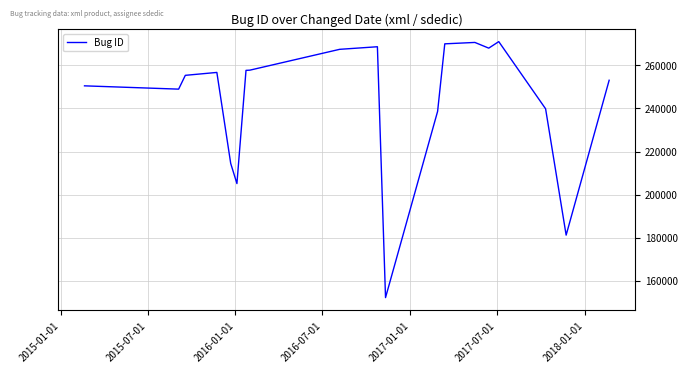

What is the maximum value shown in the chart?

271034